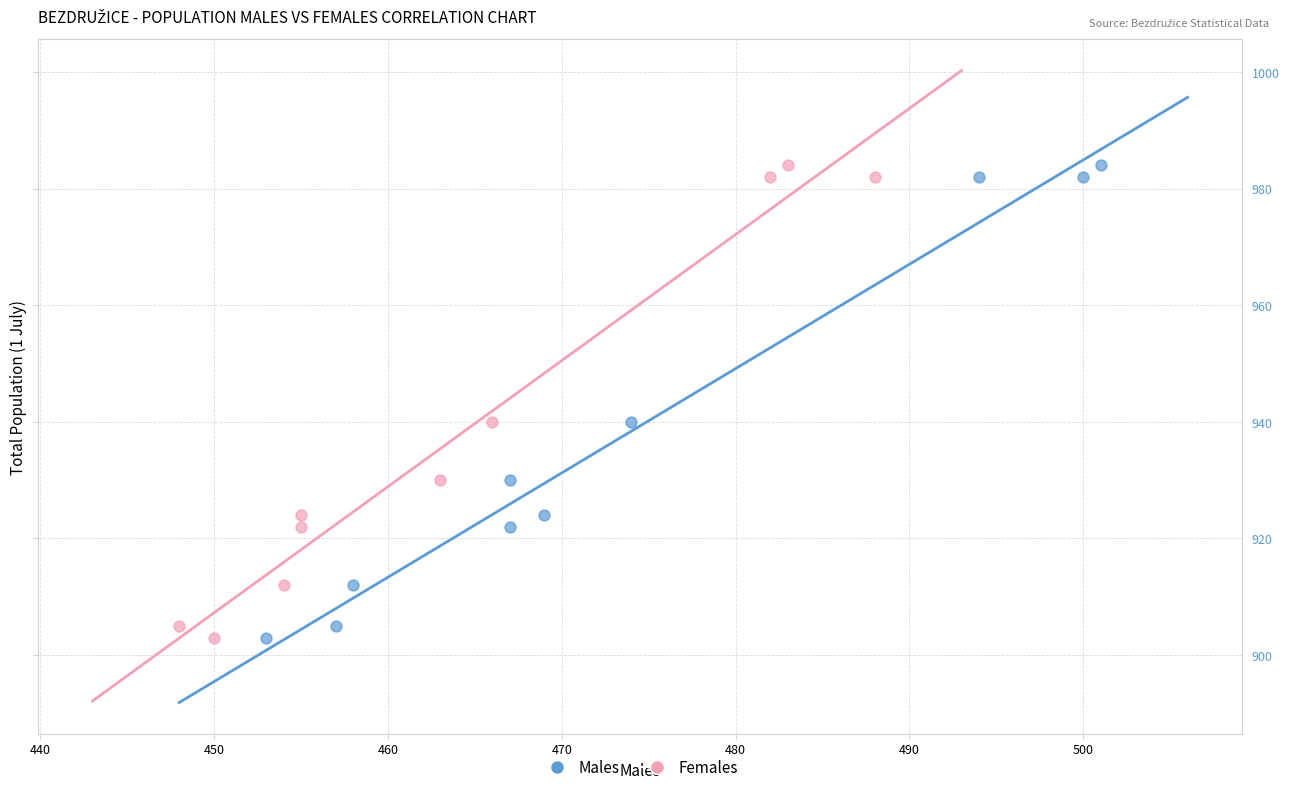

What are all the series names shown in the legend?

Males, Females